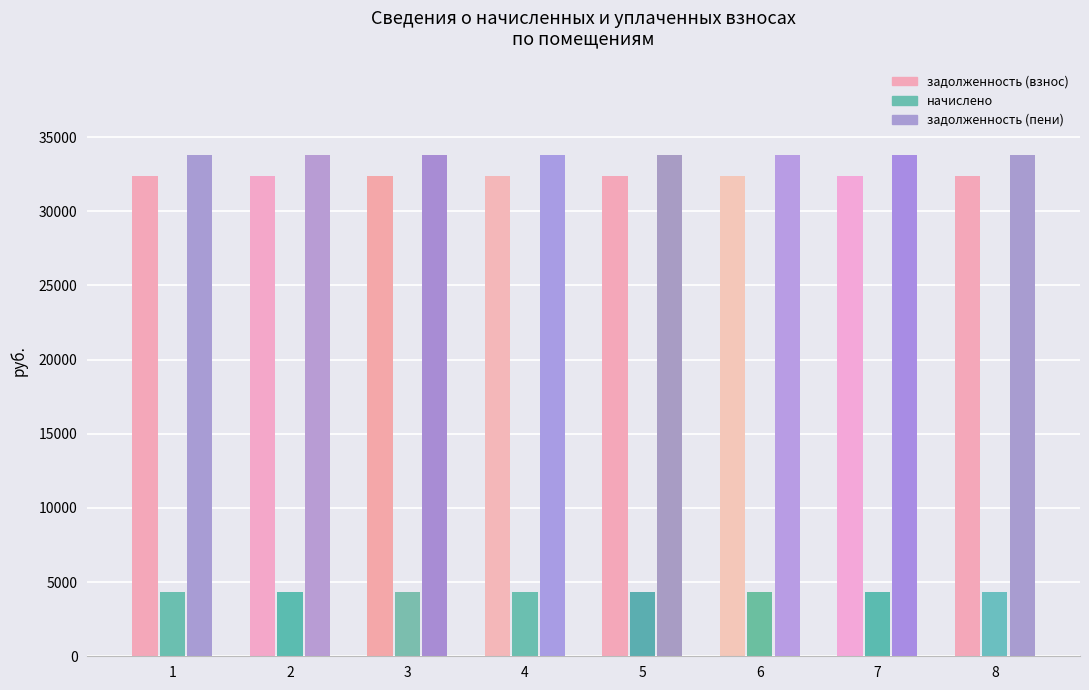

How many groups of bars are there?

8